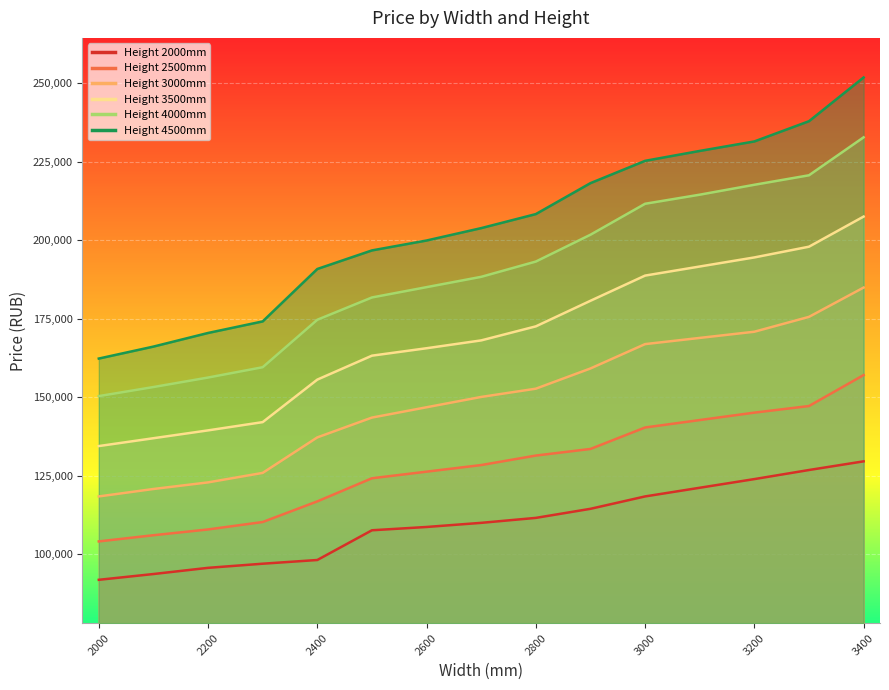

The 4500 series shows 134623.4 at 2900. True or false?

False